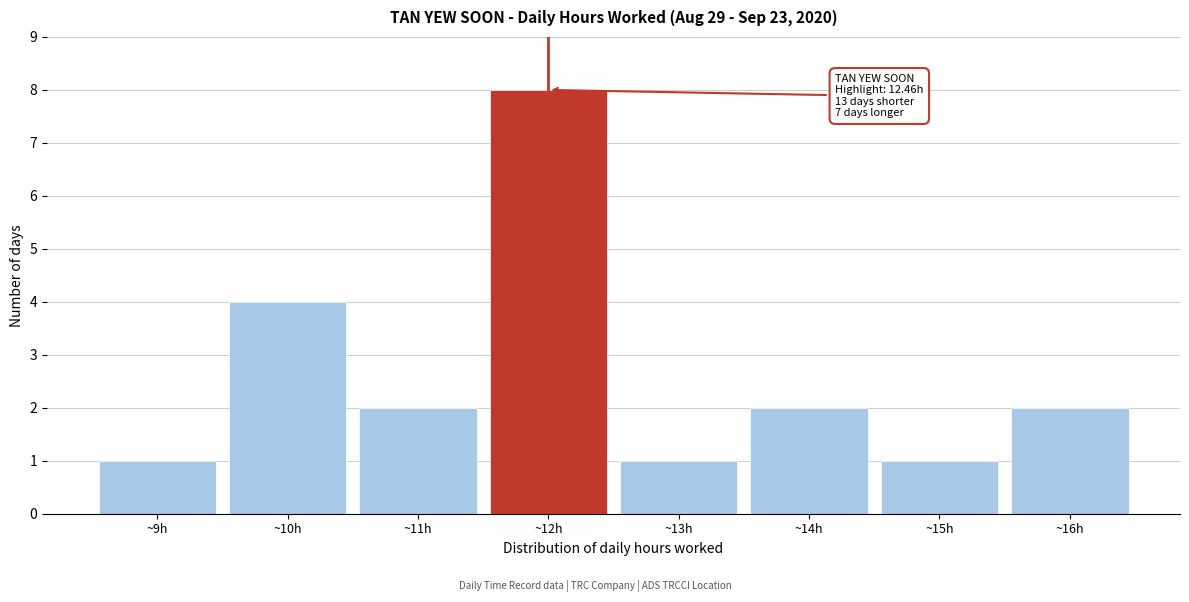

Reading left to right, list all the values displayed in this chart.

~9h=1	~10h=4	~11h=2	~12h=8	~13h=1	~14h=2	~15h=1	~16h=2